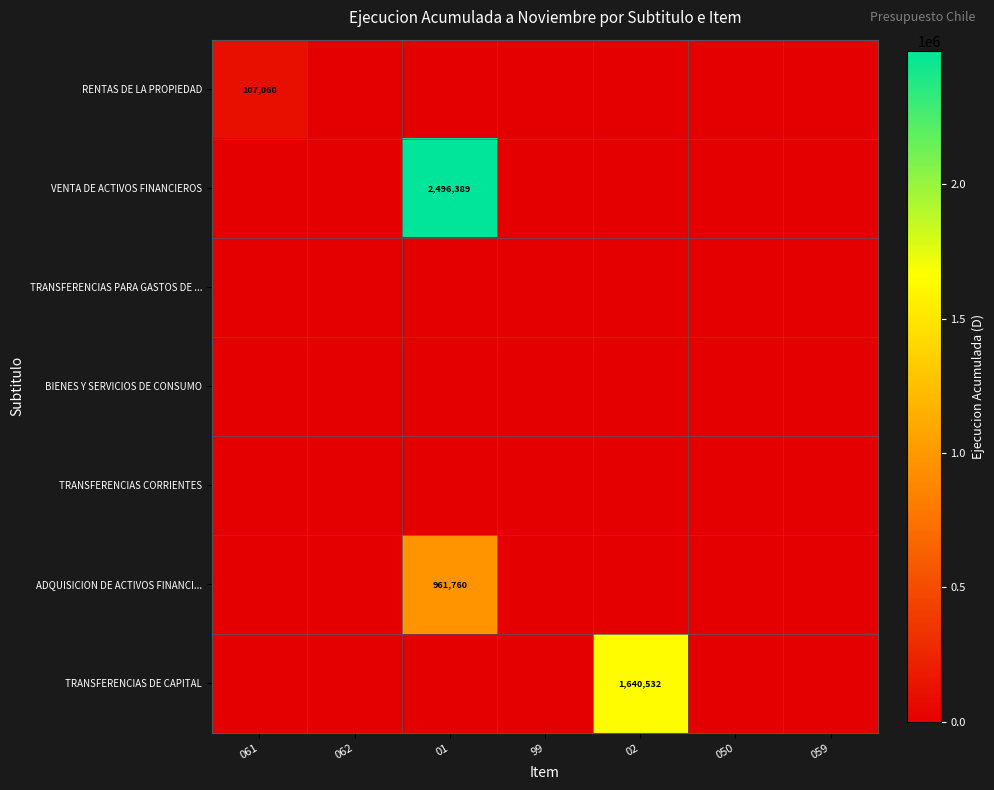

How many data points in RENTAS DE LA PROPIEDAD are above 0?

1